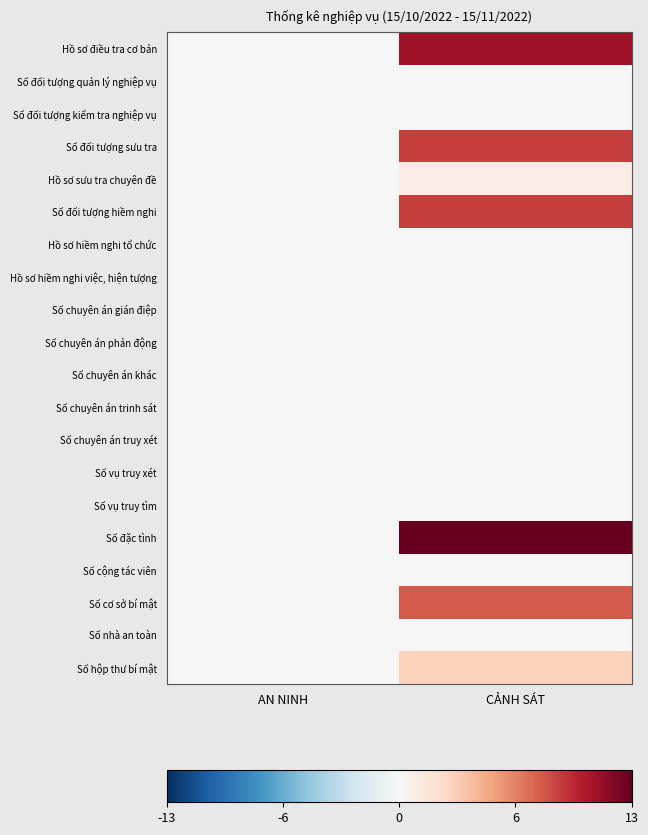

At which category is the sum across all series the highest?

CẢNH SÁT